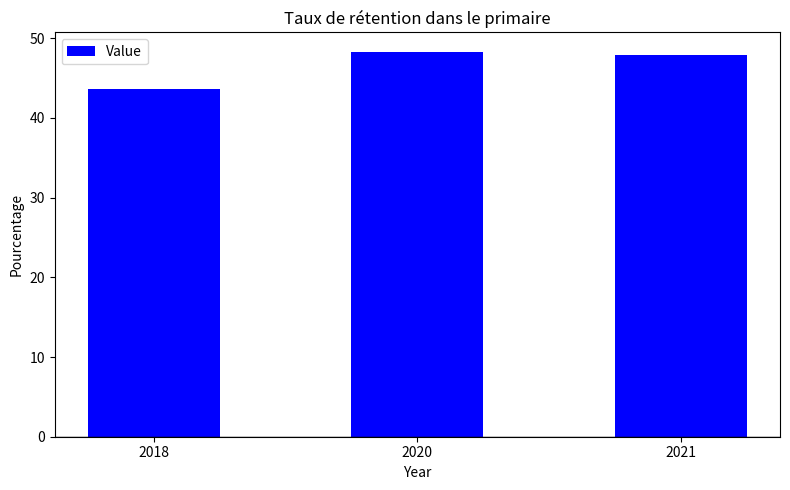

How many data points are less than 47?

1